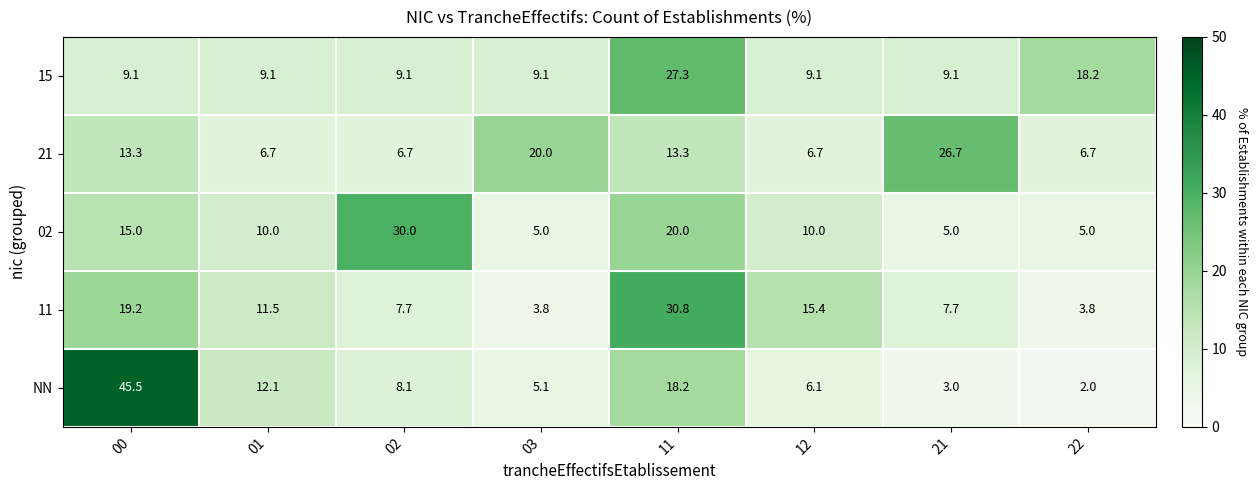

True or false: 02 has a value of 5.0 at 03.

True